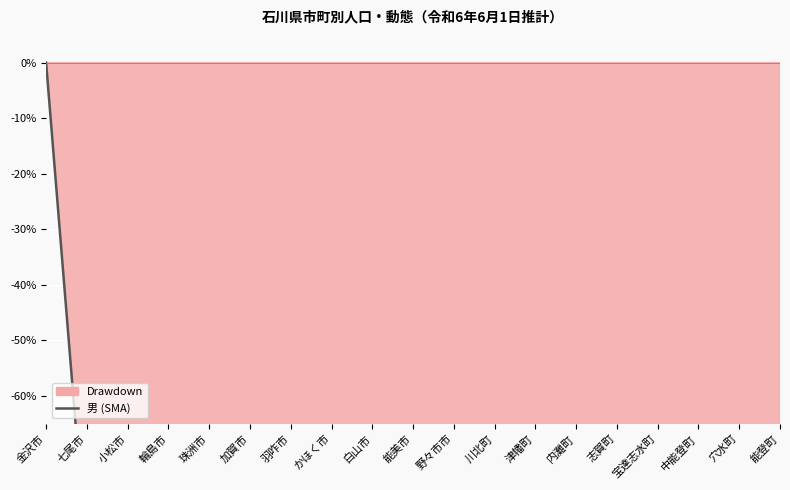

The value at 内灘町 is -157.3. True or false?

False